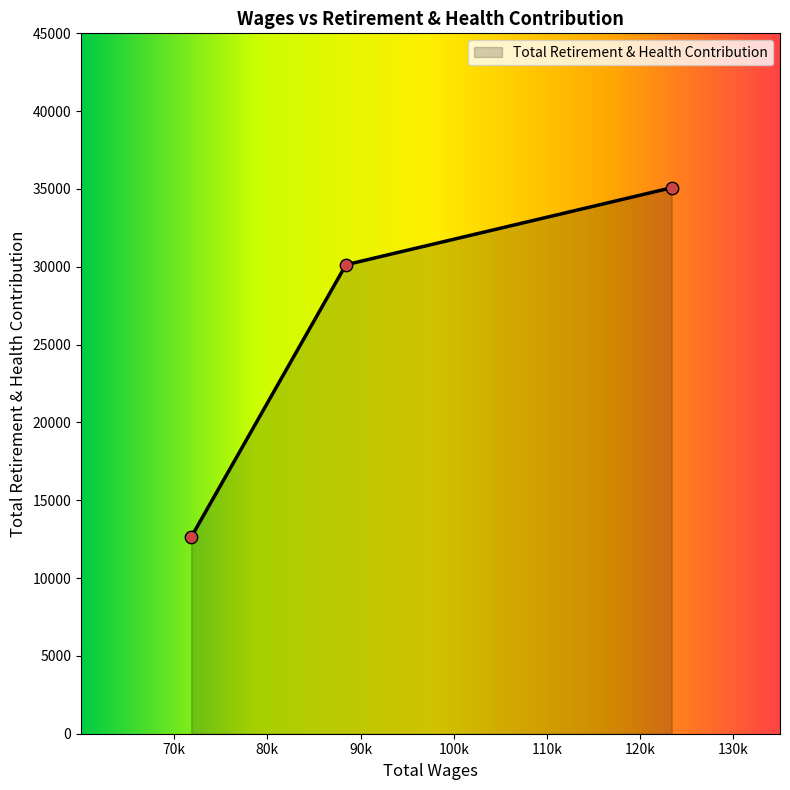

What is the maximum value shown in the chart?

35080